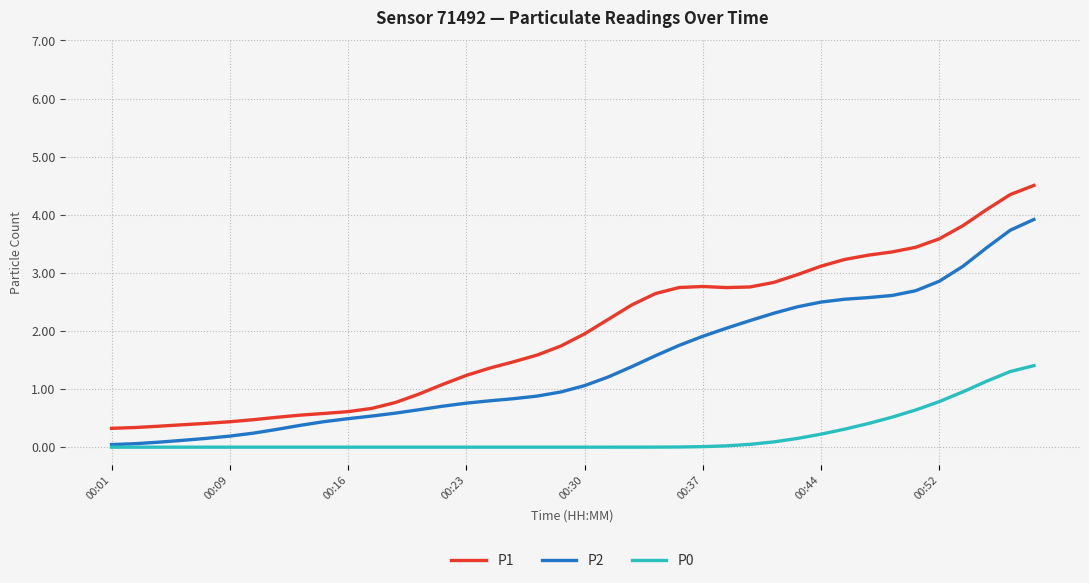

What is the difference between the maximum and minimum values in the P2 series?

3.9